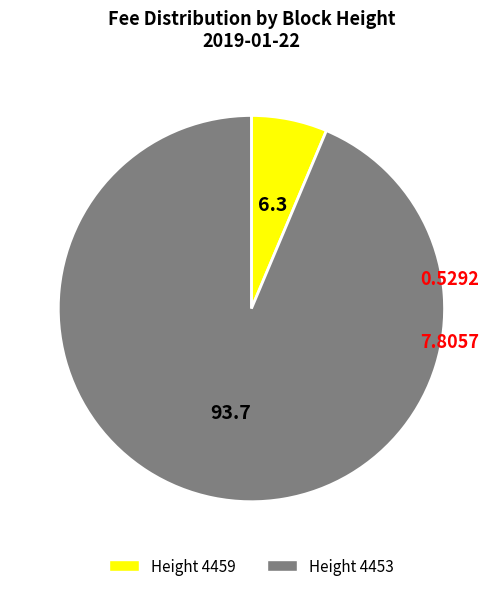

What is the smallest slice in the pie chart?

Height 4459